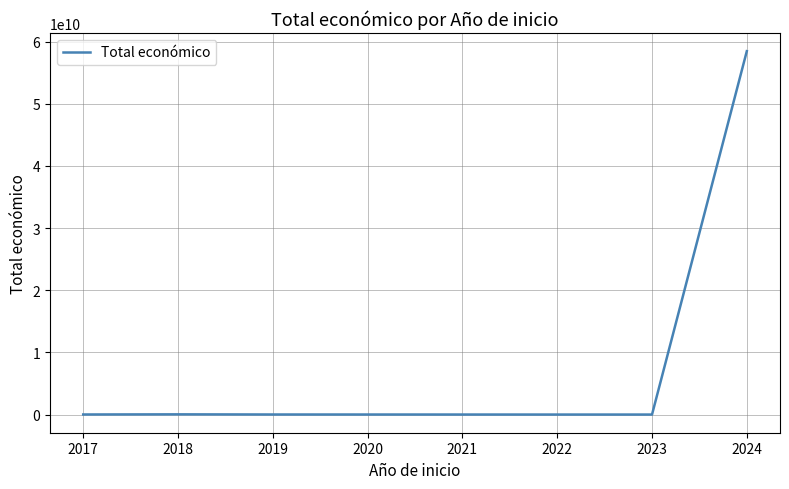

What is the greatest value displayed?

58465876083